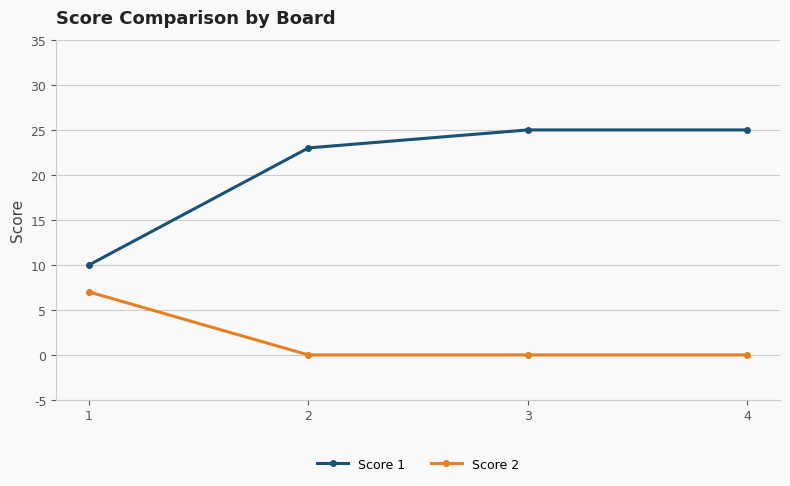

What is the highest value of the Score 1 series?

25